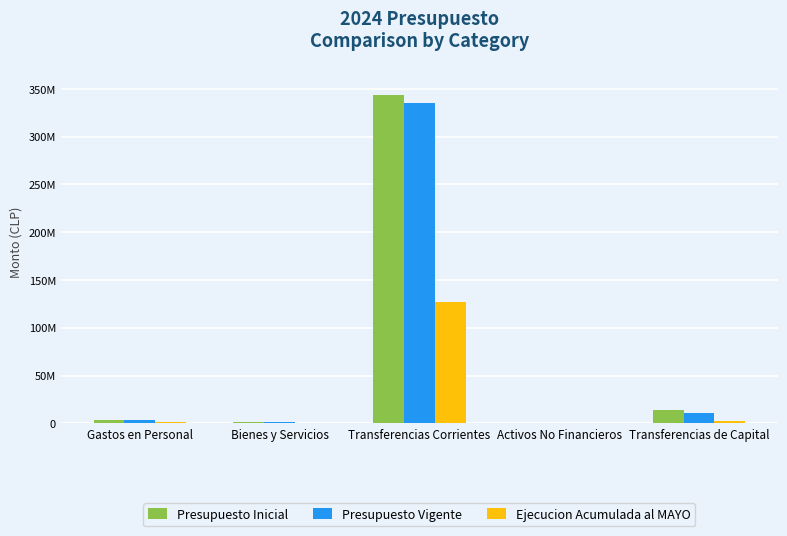

Are the bars grouped side by side (vs. stacked)?

Yes